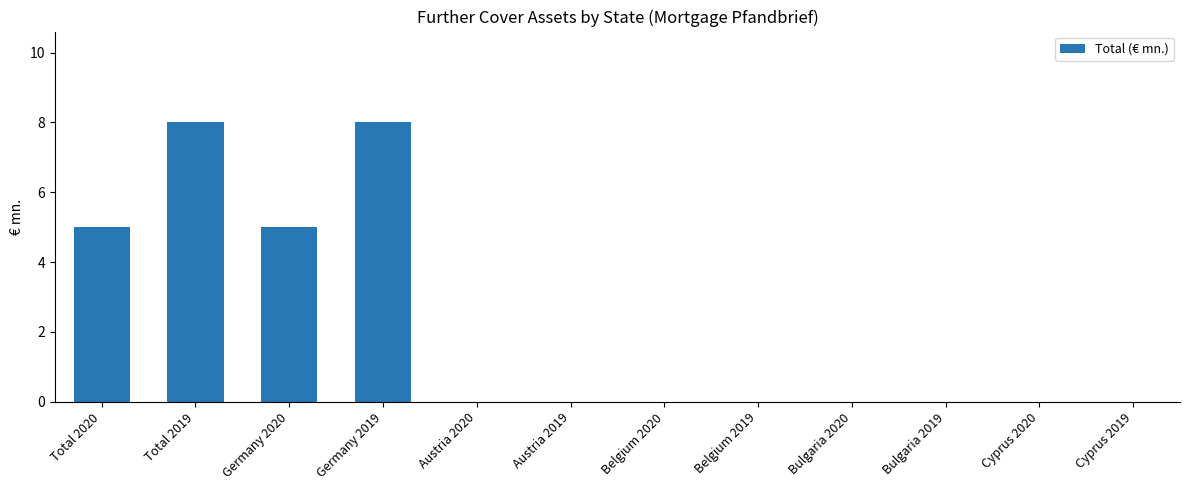

Which has a higher value, Total 2020 or Bulgaria 2019?

Total 2020